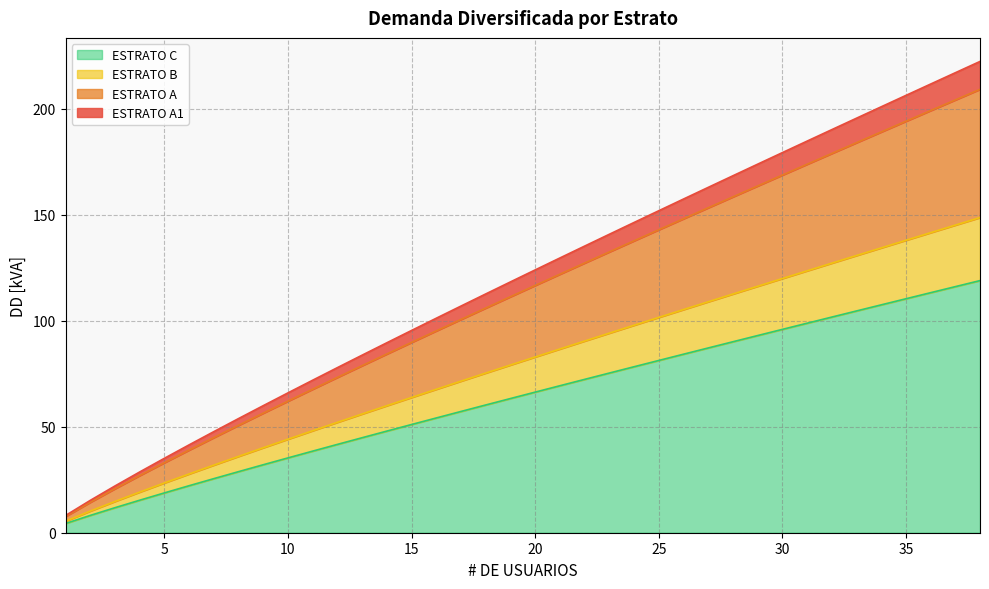

Does the chart have visible grid lines?

Yes